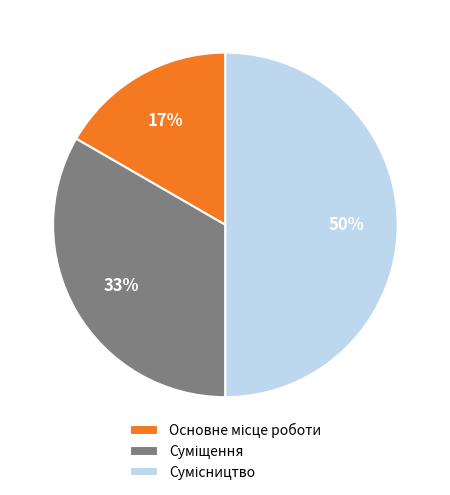

To the nearest percent, what is the difference between the largest and smallest slice percentages?

33%